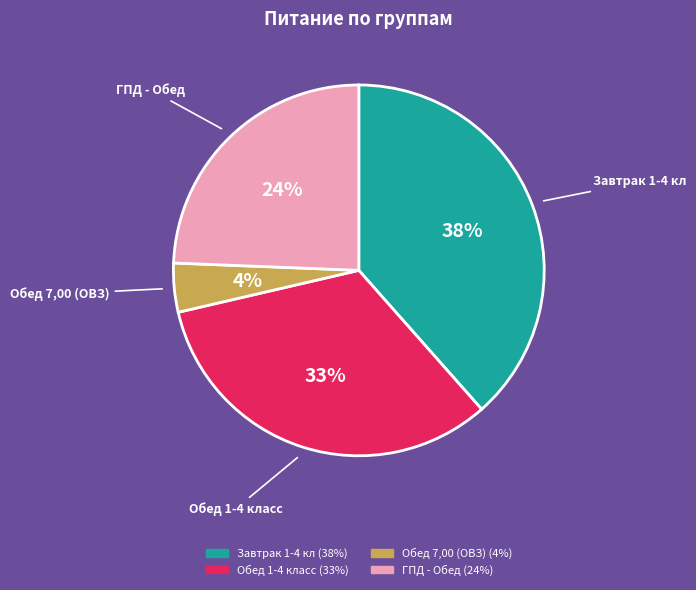

Which slice is the largest?

Завтрак 1-4 кл